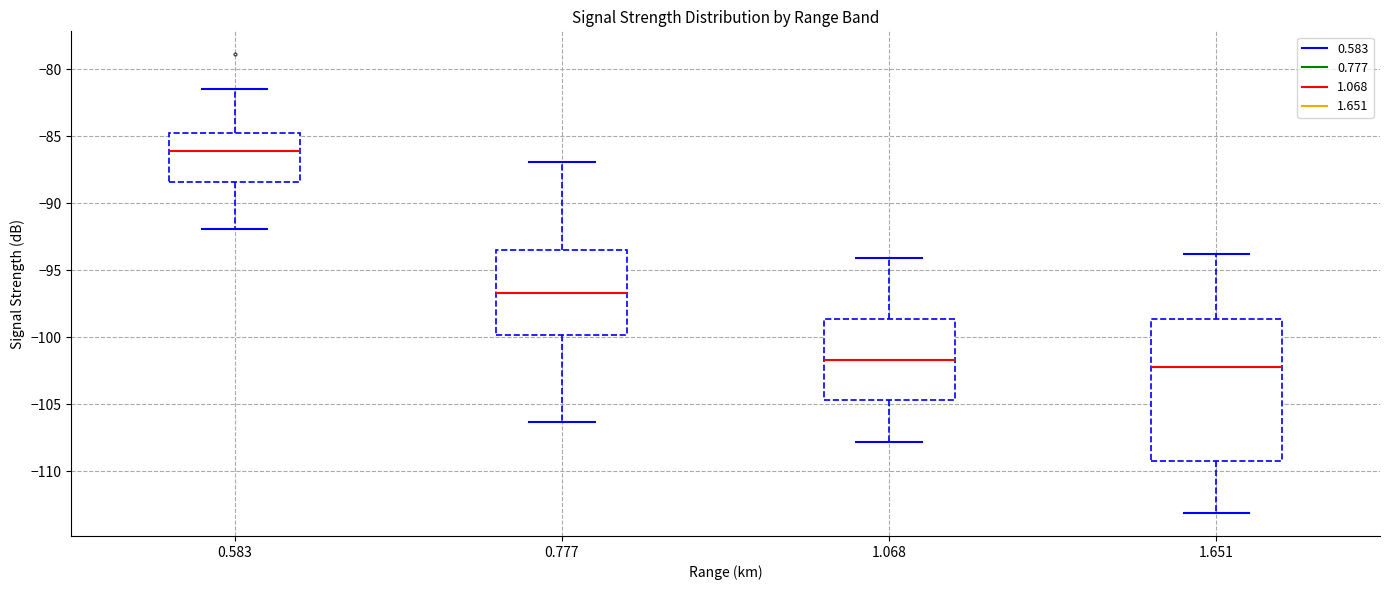

Where is the lower edge of the box at x = 0.583 on the y-axis? The values are not printed on the chart, so give them approximately, as read against the axis.

-88.5